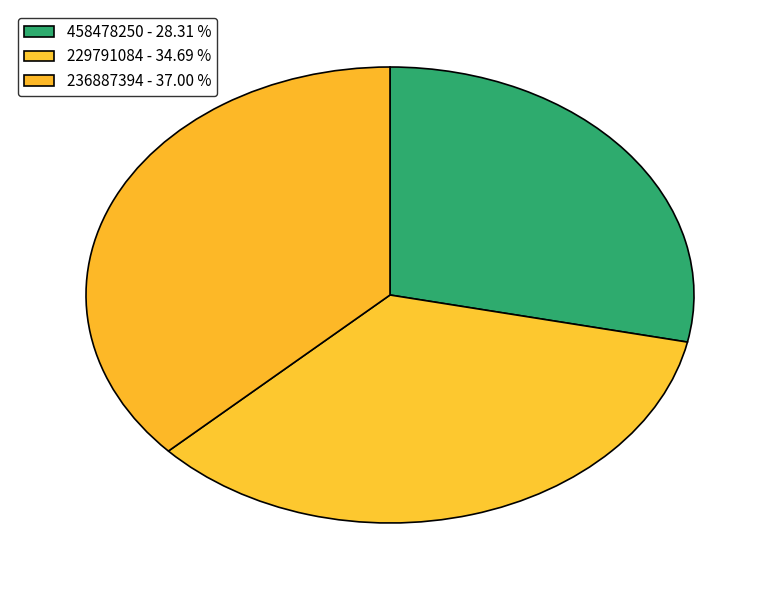

Does 229791084 represent more than half of the total?

No